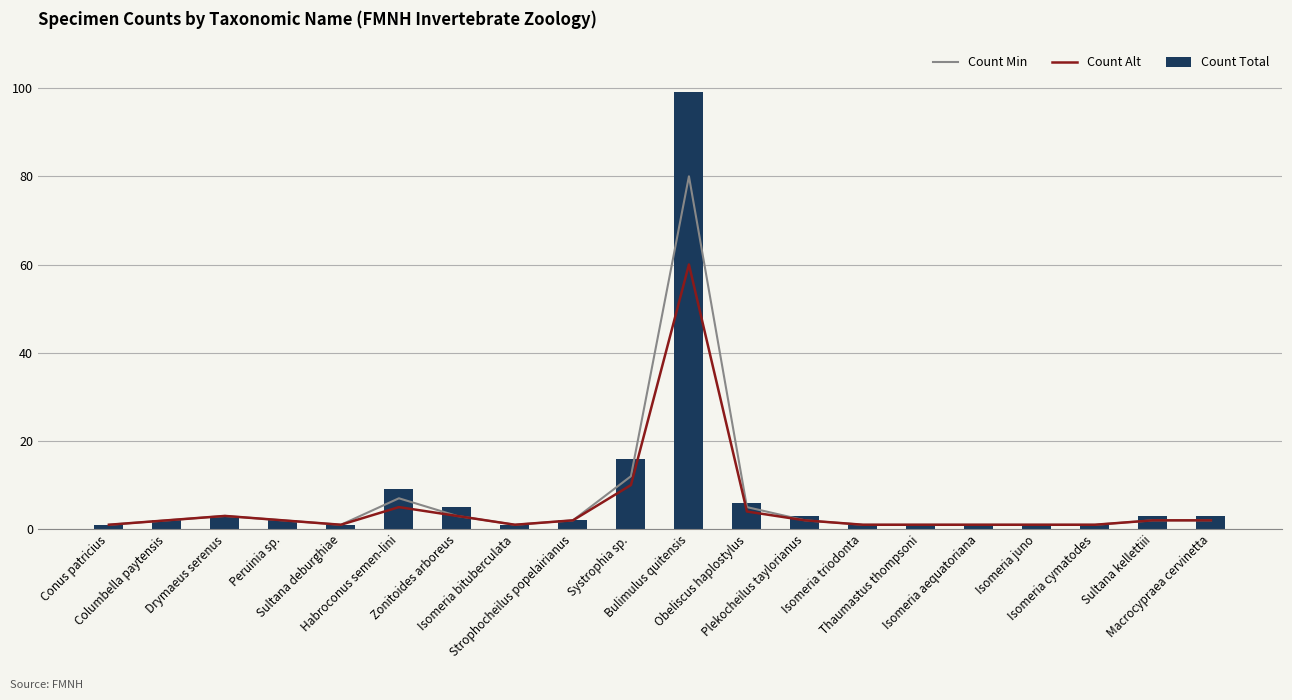

The value of Count Total at Isomeria juno is 1. True or false?

True